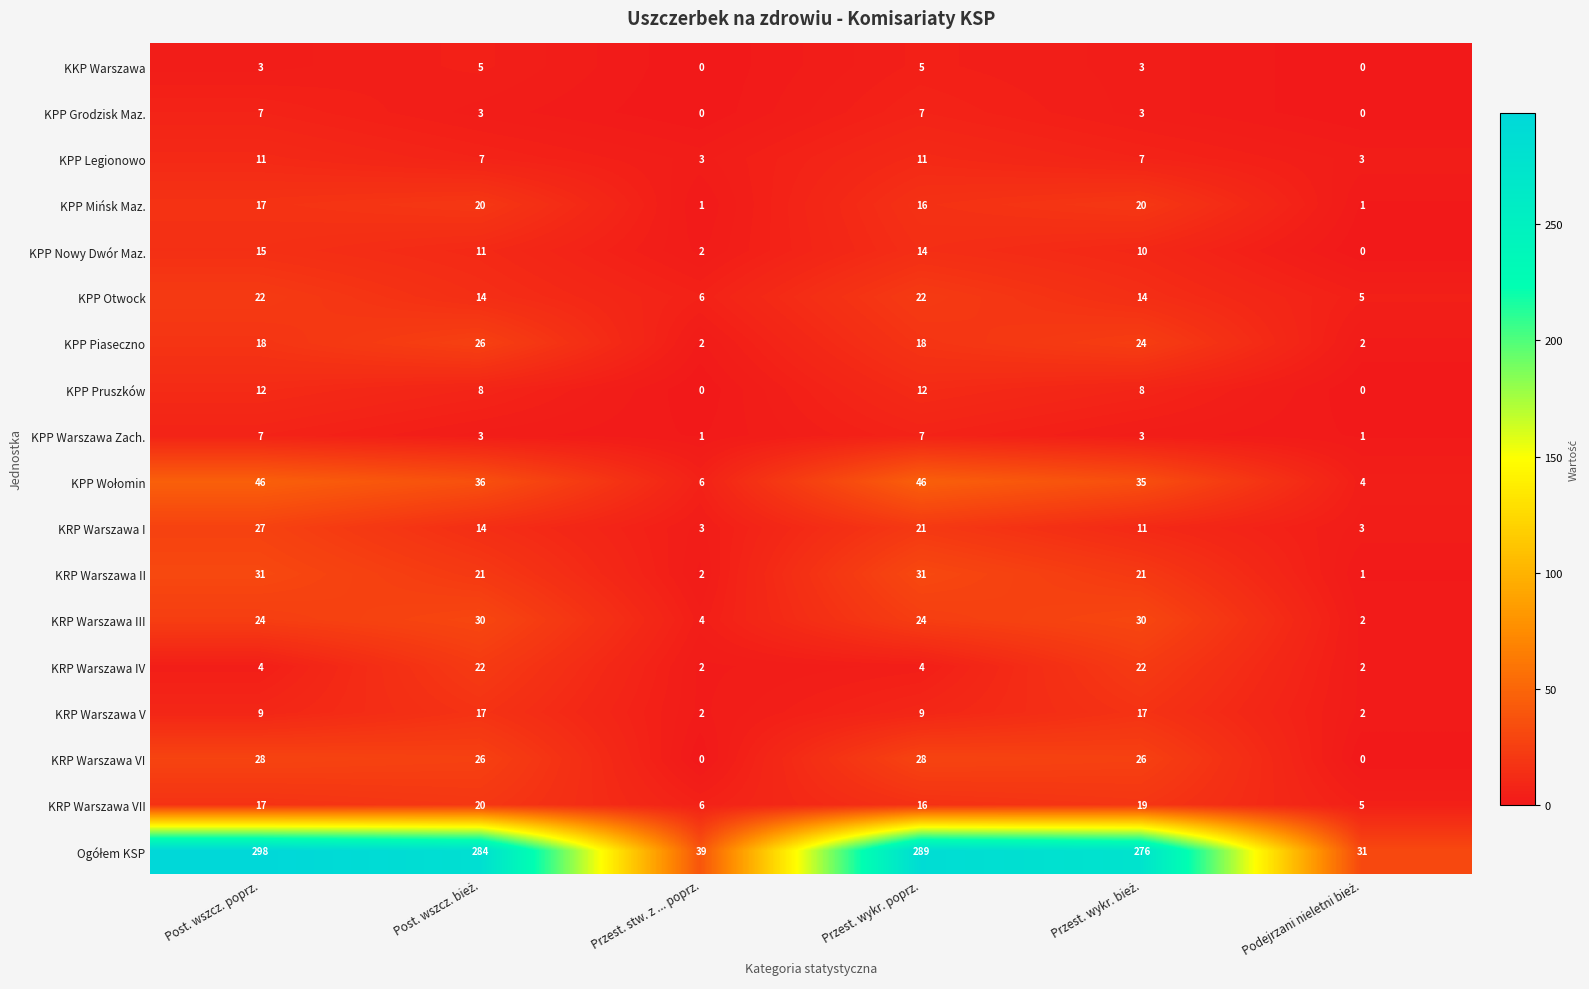

What is the difference between the second highest and second lowest values in the KPP Warszawa Zach. series?

6